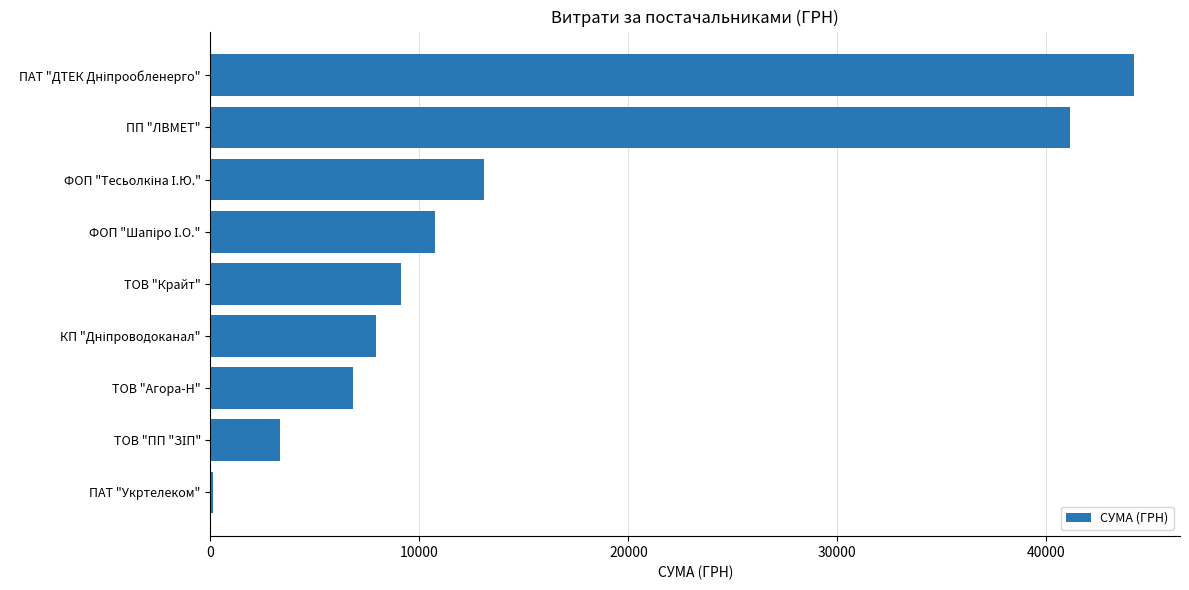

The value at ПП "ЛВМЕТ" is 53958.3. True or false?

False